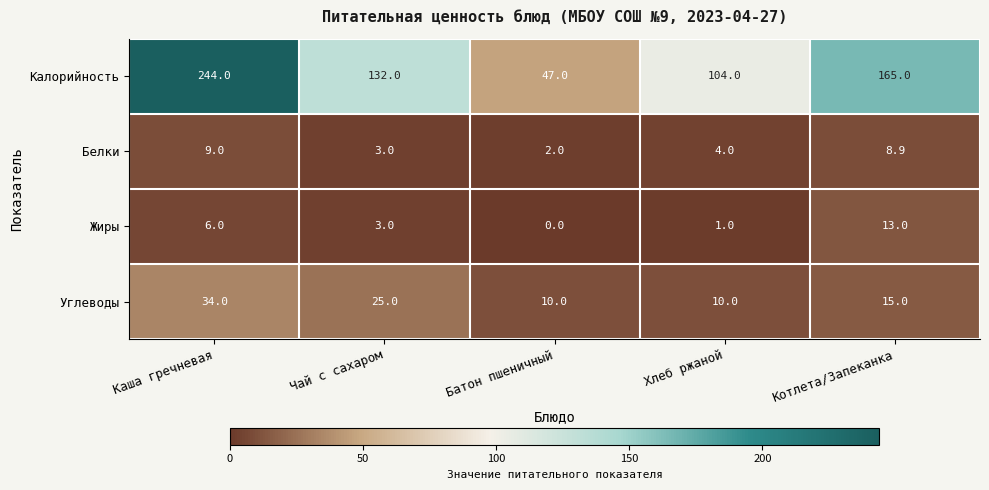

Rank the series by their maximum value, from highest to lowest.

Калорийность, Углеводы, Жиры, Белки